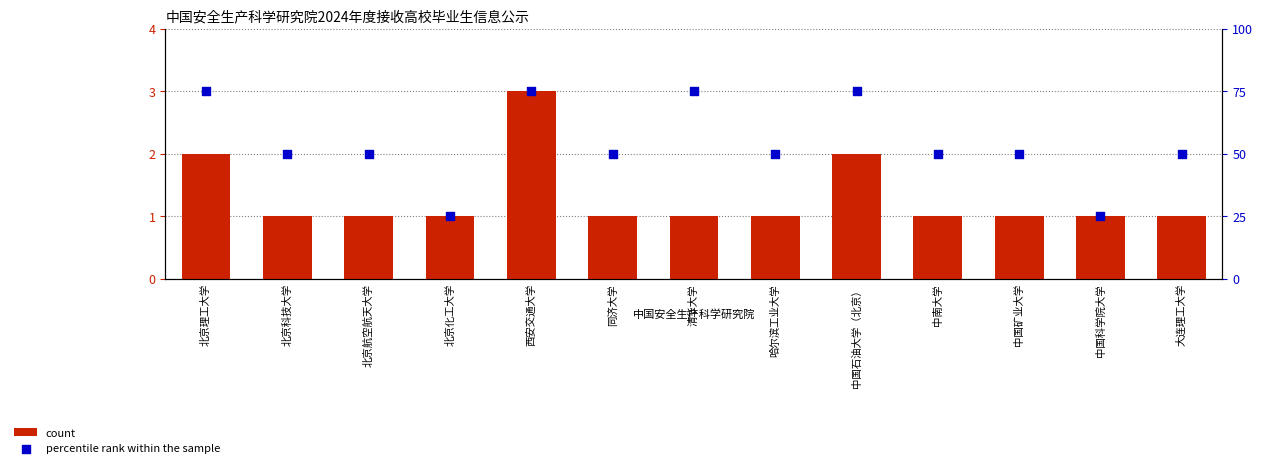

Which series has the largest total across all categories?

percentile rank within the sample